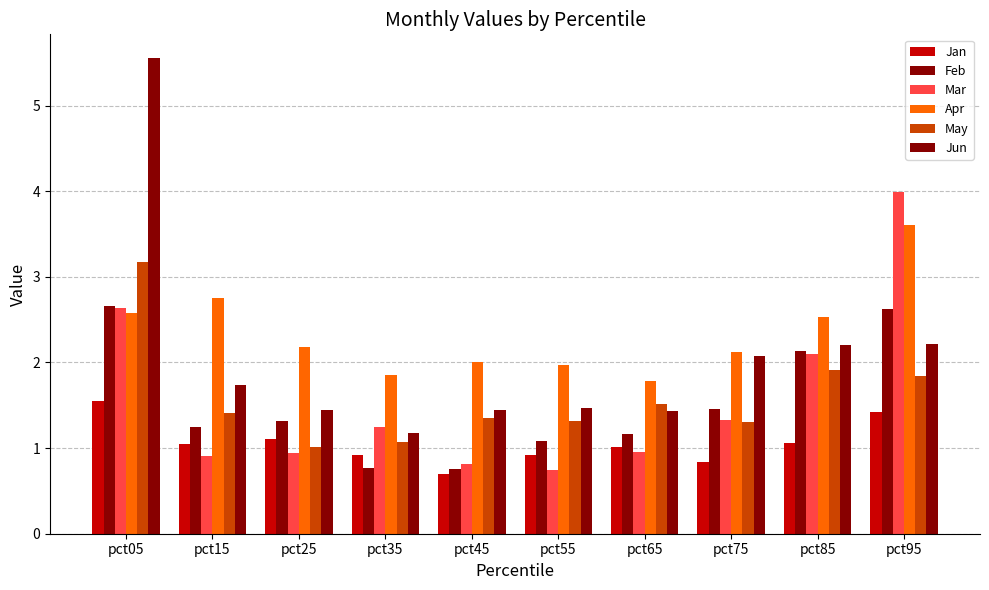

Reading right to left, list all the values displayed in this chart.

Jan: pct95=1.4	pct85=1.1	pct75=0.8	pct65=1.0	pct55=0.9	pct45=0.7	pct35=0.9	pct25=1.1	pct15=1.0	pct05=1.5
Feb: pct95=2.6	pct85=2.1	pct75=1.5	pct65=1.2	pct55=1.1	pct45=0.8	pct35=0.8	pct25=1.3	pct15=1.3	pct05=2.7
Mar: pct95=4.0	pct85=2.1	pct75=1.3	pct65=1.0	pct55=0.7	pct45=0.8	pct35=1.2	pct25=0.9	pct15=0.9	pct05=2.6
Apr: pct95=3.6	pct85=2.5	pct75=2.1	pct65=1.8	pct55=2.0	pct45=2.0	pct35=1.9	pct25=2.2	pct15=2.8	pct05=2.6
May: pct95=1.8	pct85=1.9	pct75=1.3	pct65=1.5	pct55=1.3	pct45=1.3	pct35=1.1	pct25=1.0	pct15=1.4	pct05=3.2
Jun: pct95=2.2	pct85=2.2	pct75=2.1	pct65=1.4	pct55=1.5	pct45=1.4	pct35=1.2	pct25=1.4	pct15=1.7	pct05=5.6